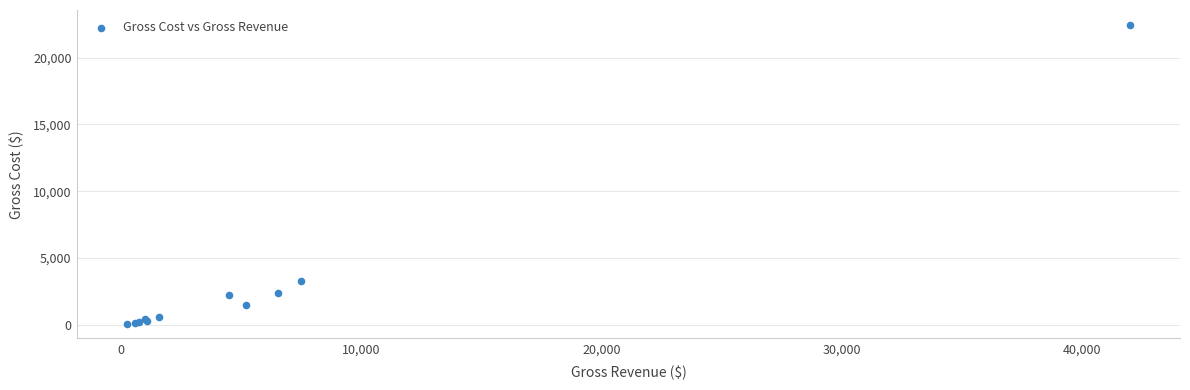

What Y value in the scatter plot is closest to 11272?

3250.8